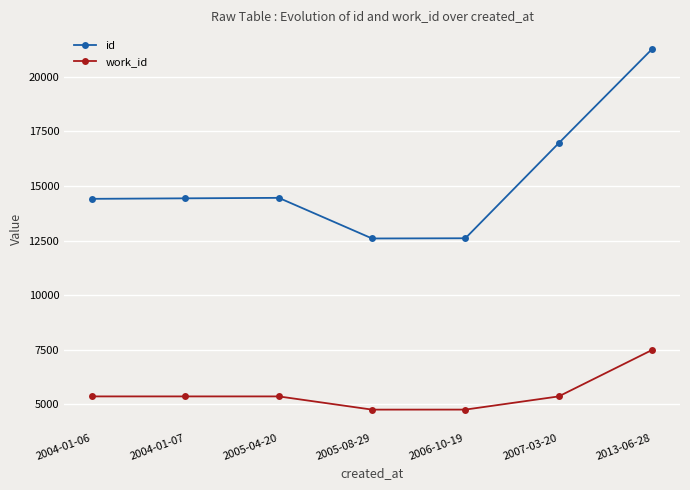

What is the approximate value of id at 2013-06-28, to the nearest 10?

21260